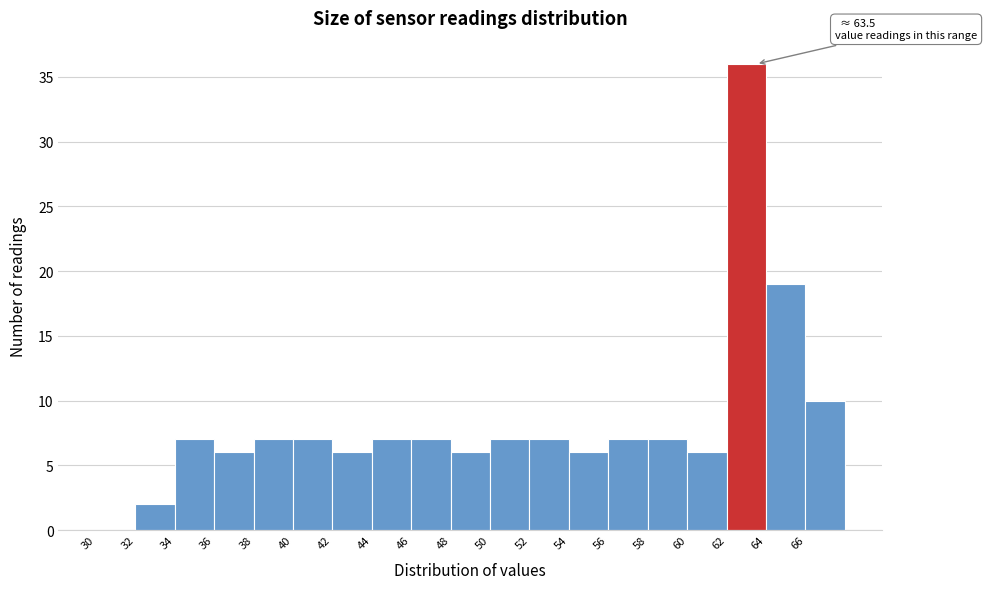

Over which range of the x-axis is the bar tallest?

62 to 64